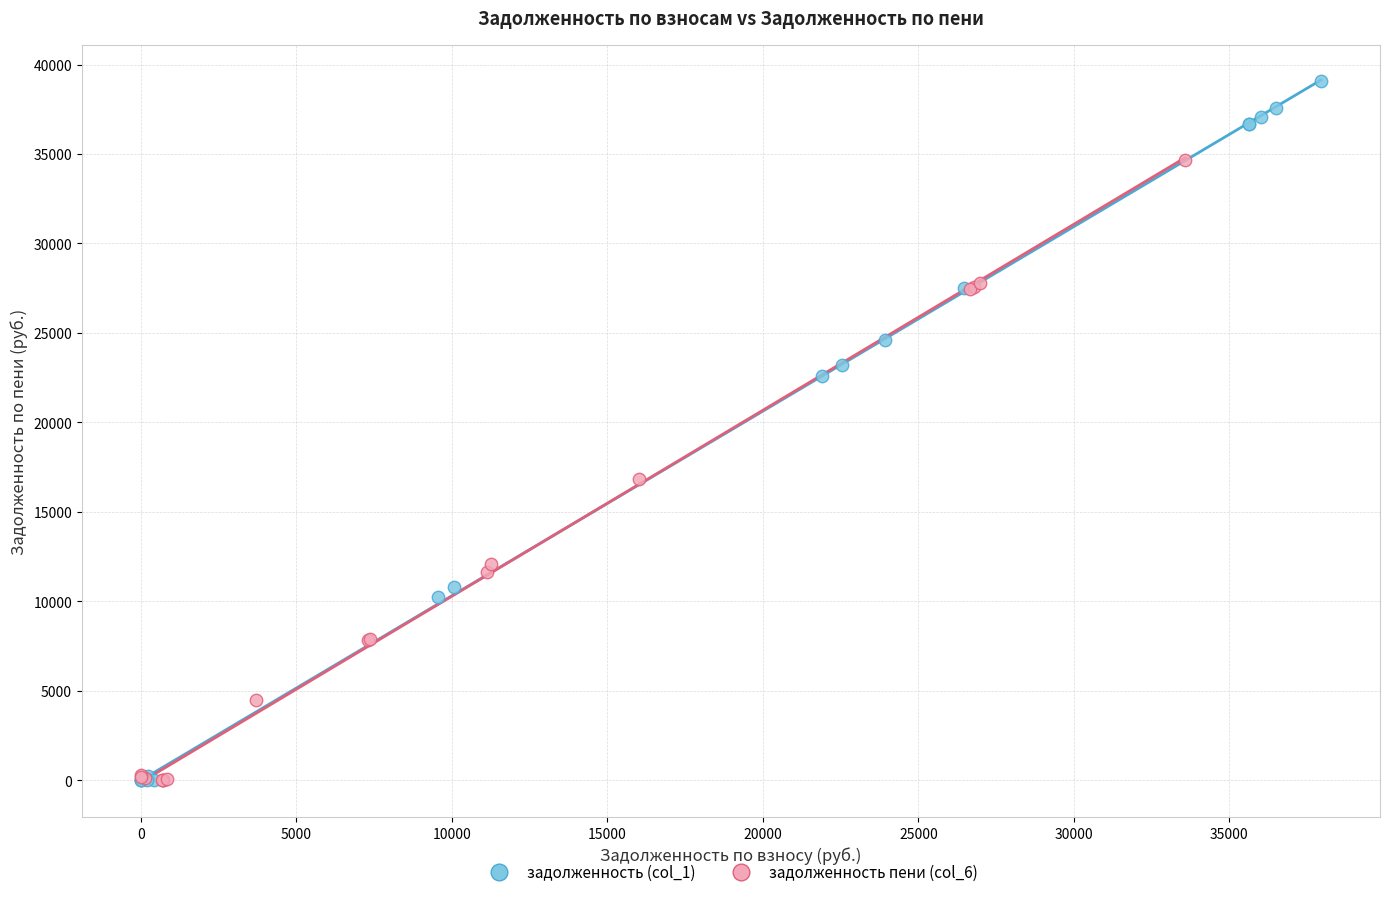

Which series has the largest Y range (max minus min)?

задолженность (col_1)